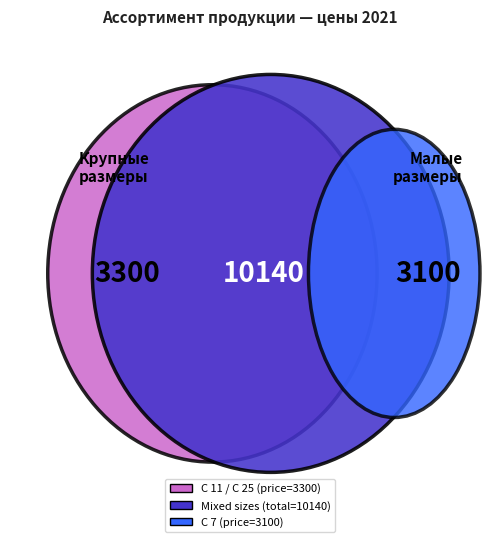

Is there any slice that represents more than half of the pie?

No